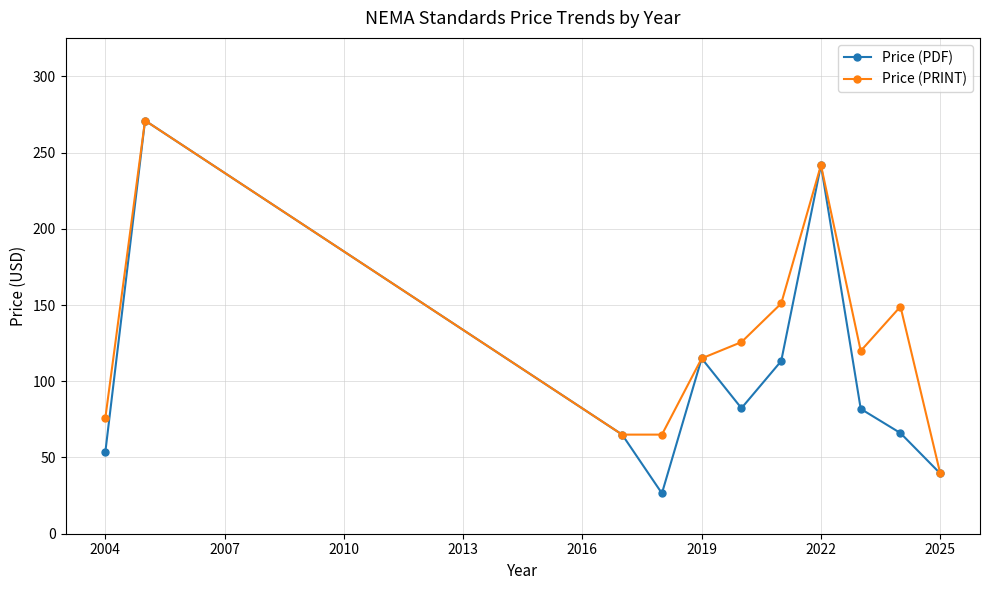

What is the smallest value displayed?

26.5